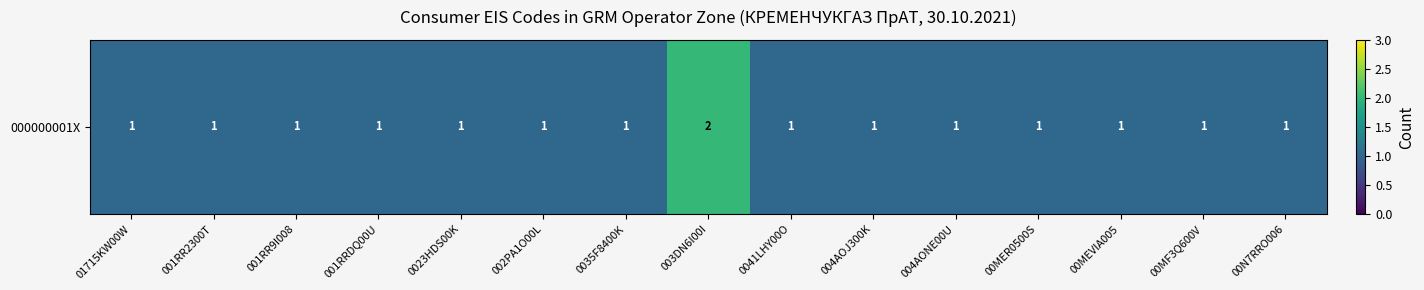

What is the sum of all values?

16